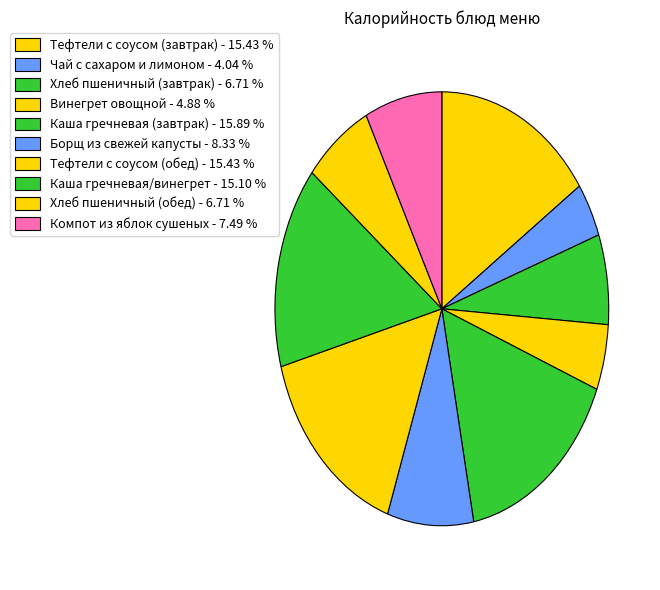

Which slice is the largest?

Каша гречневая (завтрак)